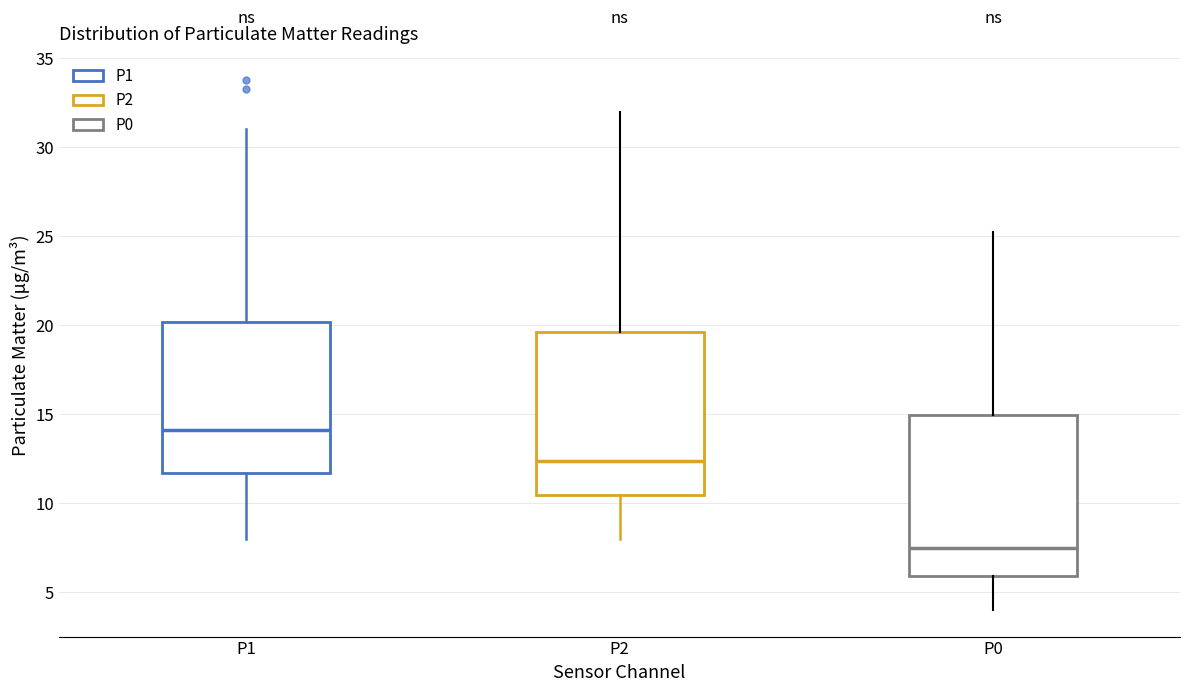

Where is the lower edge of the box for P0 on the y-axis? The values are not printed on the chart, so give them approximately, as read against the axis.

6.0